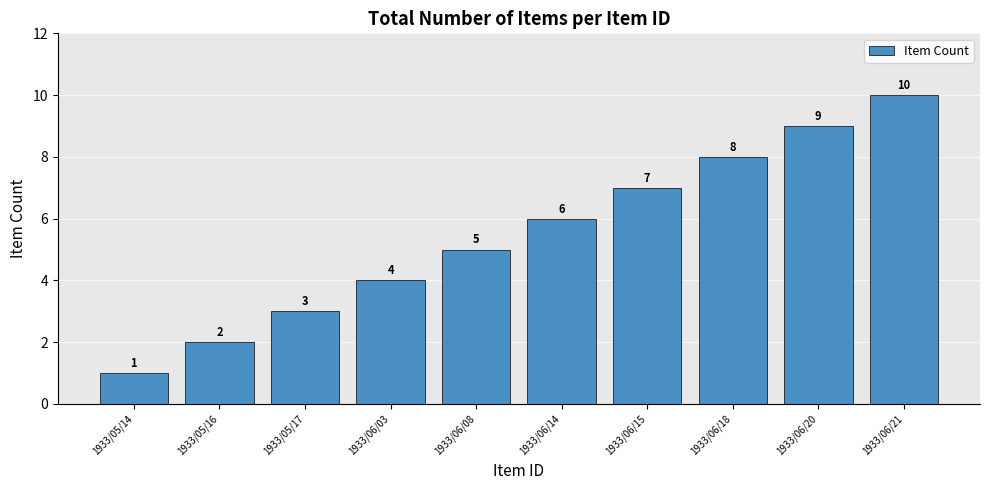

What is the sum of all values?

55